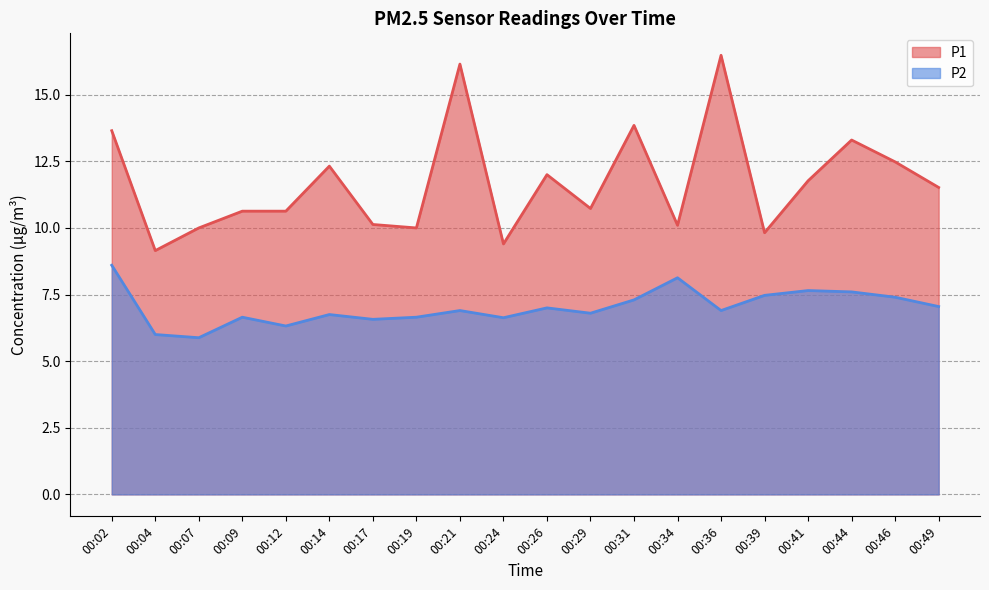

In P1, how many points are lower than both neighbors (excluding endpoints)?

6